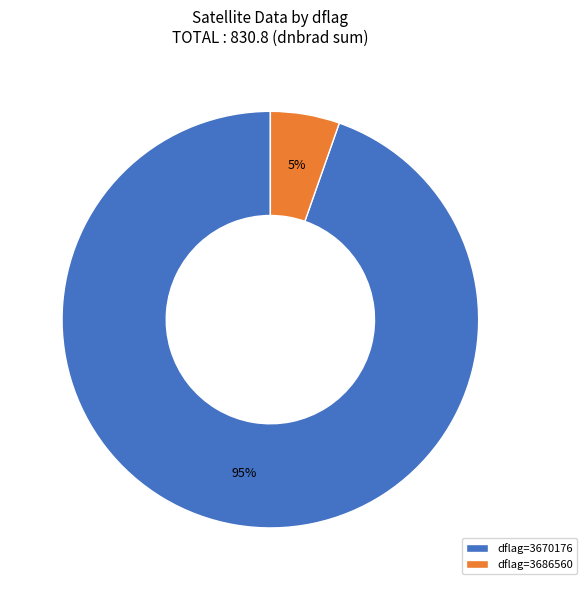

To the nearest percent, what portion does dflag=3686560 represent?

5%